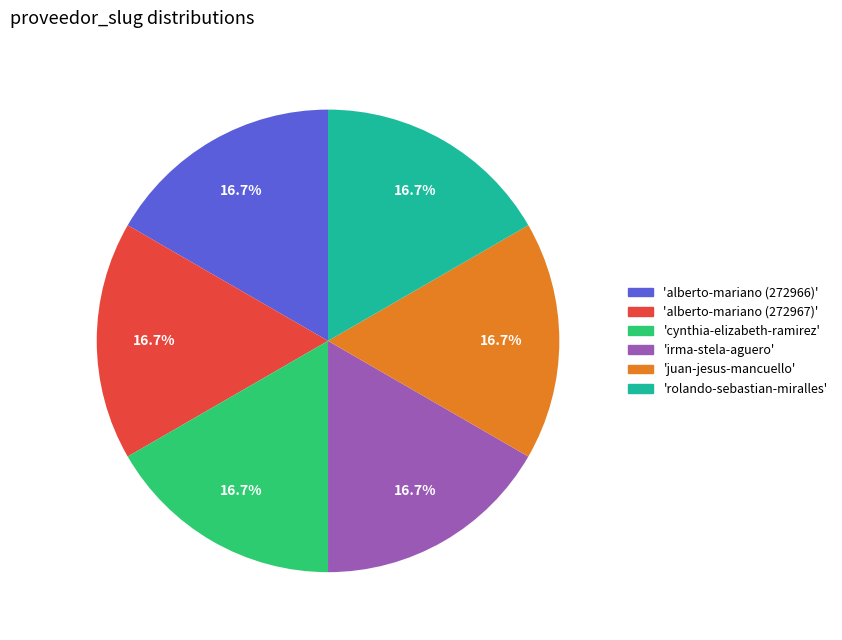

Does any single category account for the majority?

No